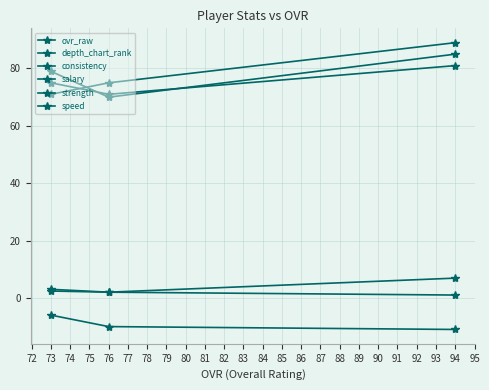

How many lines are shown in the chart?

6